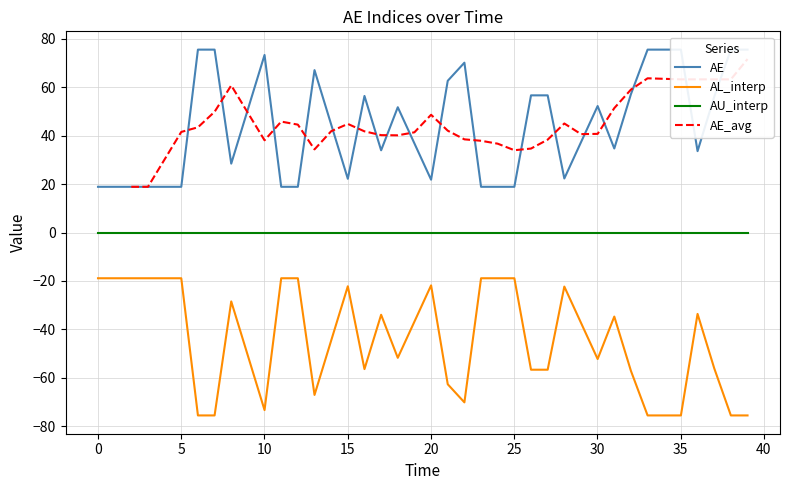

What is the maximum value for AL_interp?

-18.9